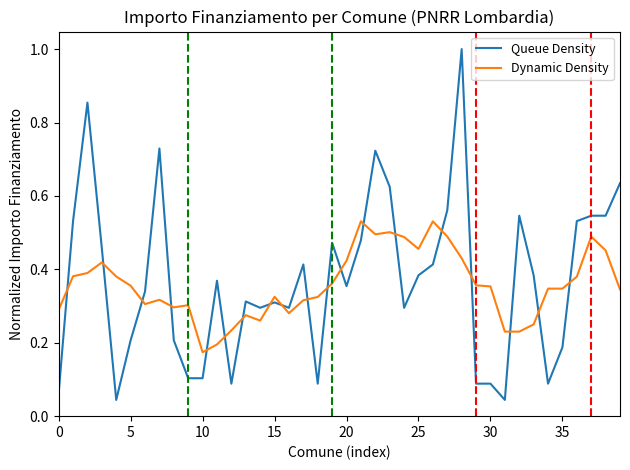

Which series has the largest range (max minus min)?

Queue Density